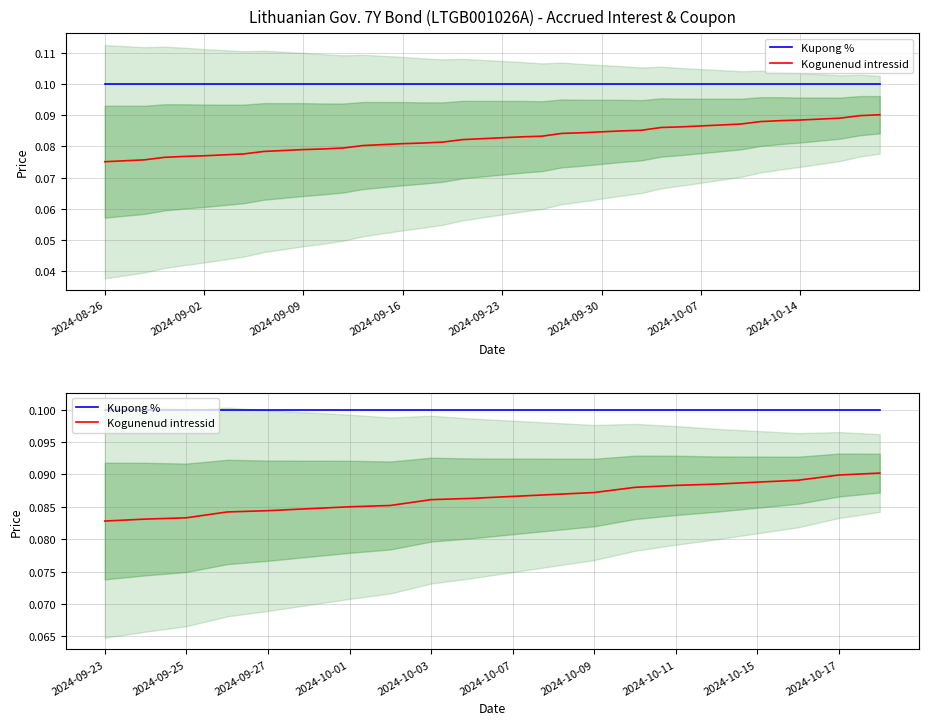

Which category has the highest value in the Kupong % series?

2024-09-23